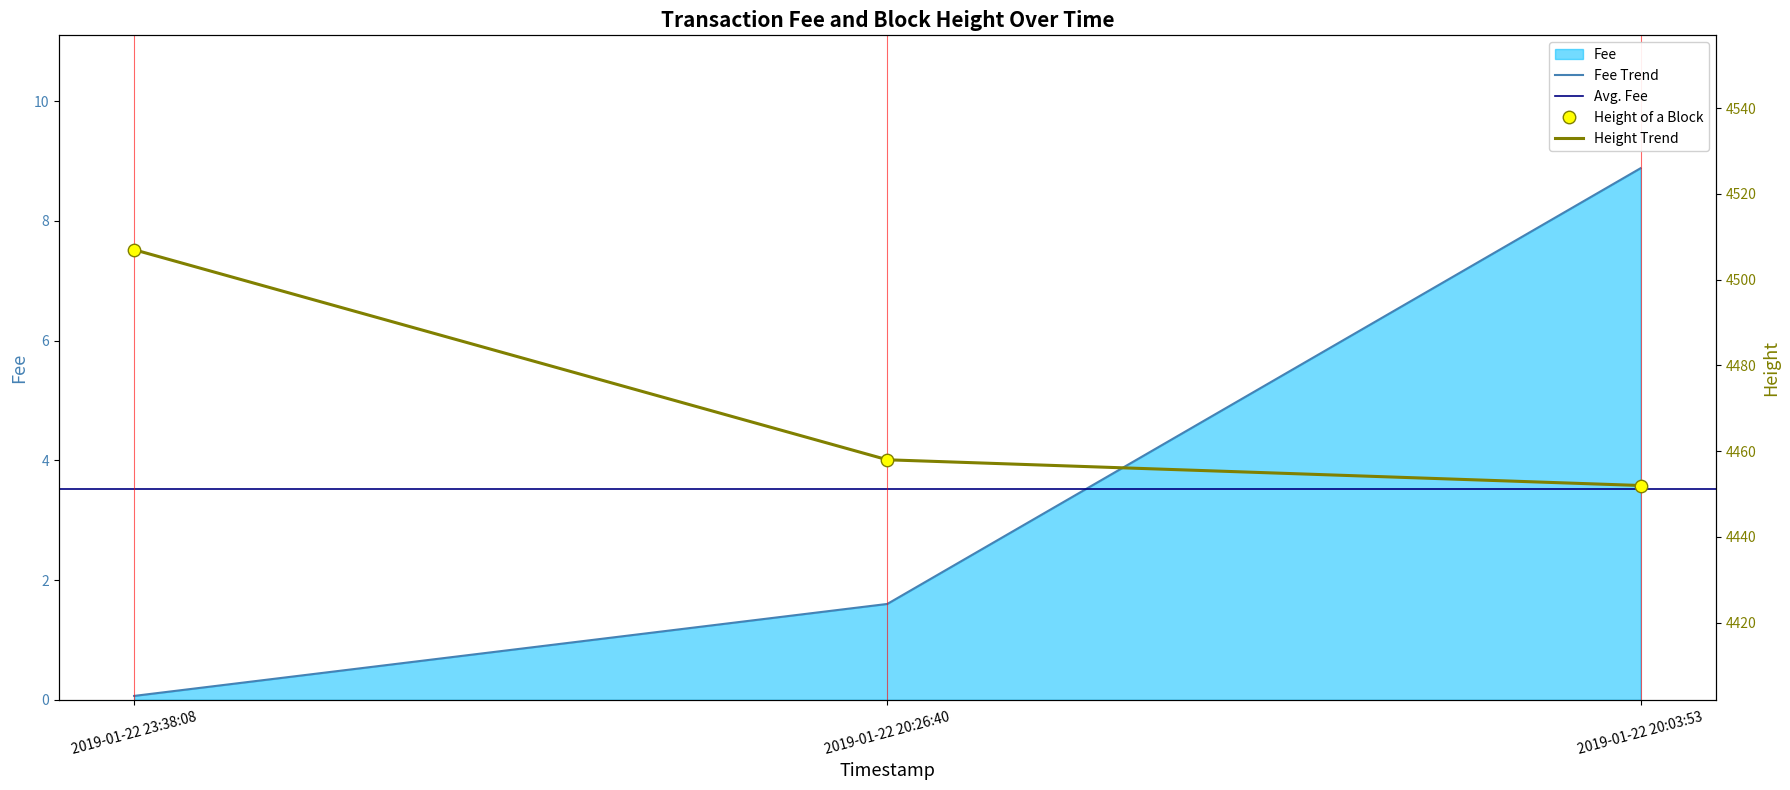

At which category is the sum across all series the highest?

2019-01-22 23:38:08